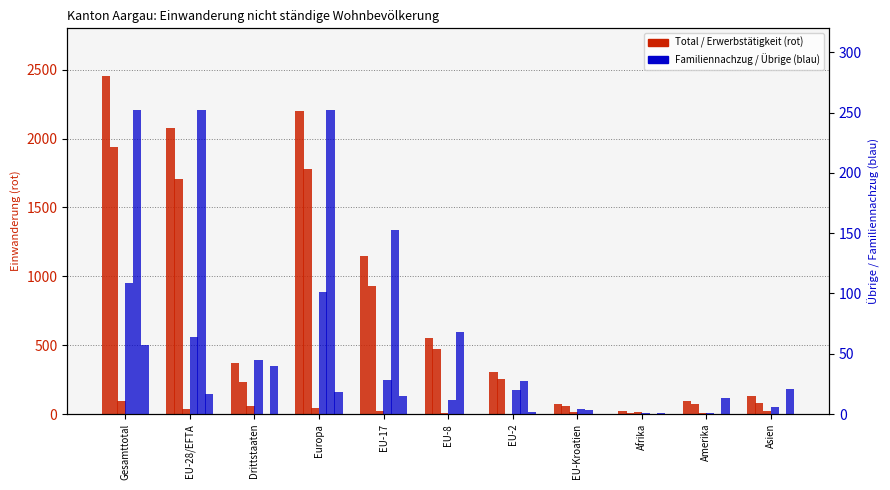

What is the label of the 6th bar from the left?

EU-8